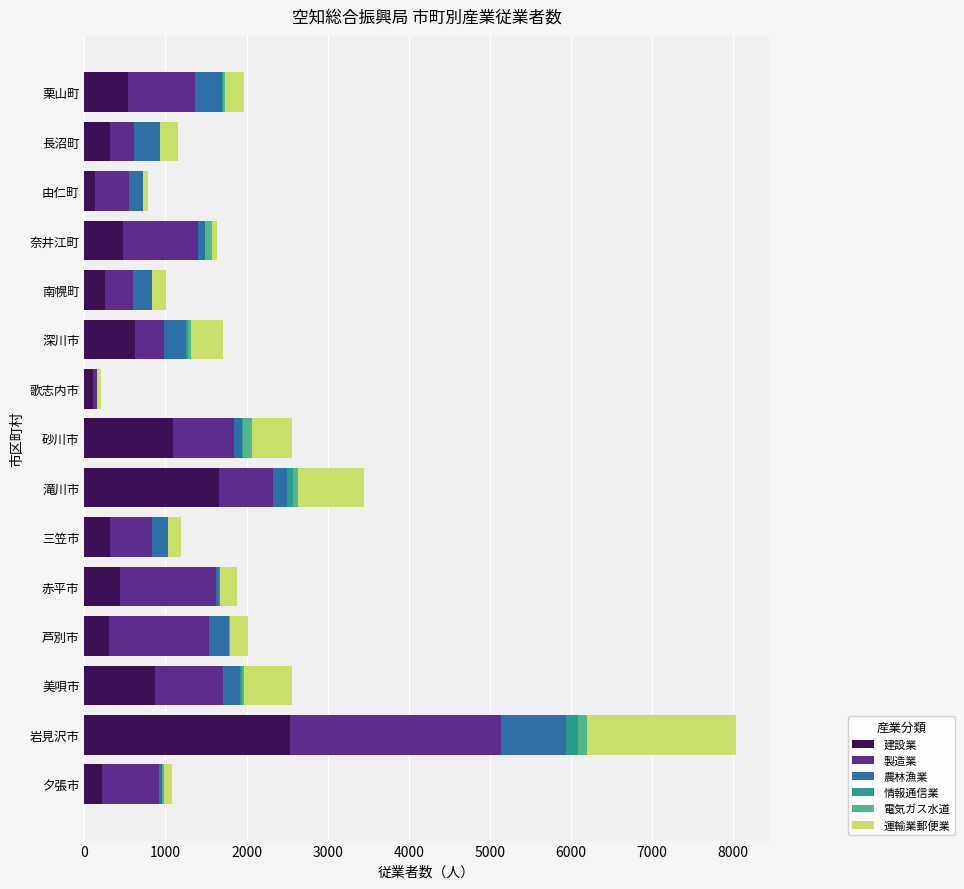

At which category is the sum across all series the highest?

岩見沢市